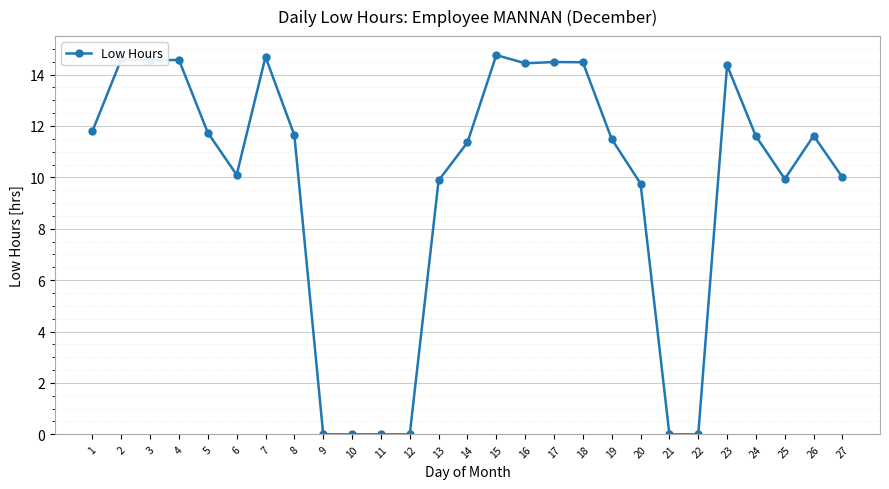

What is the difference between the values at 18 and 23?

0.1